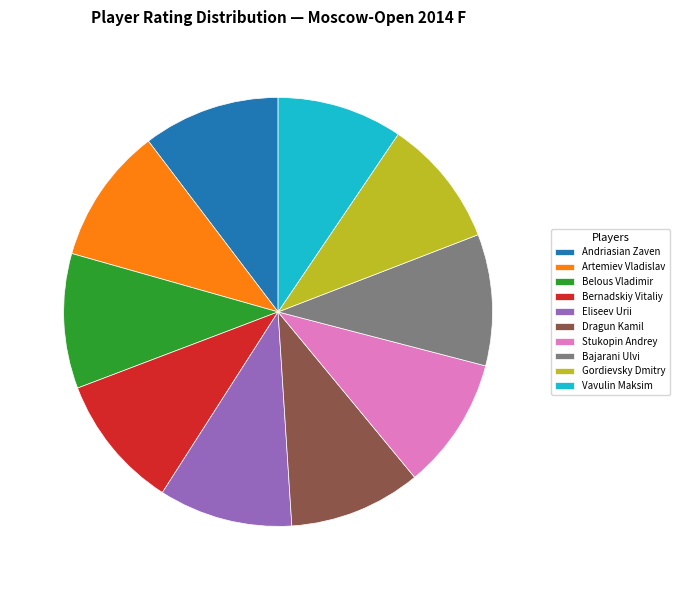

Does Vavulin Maksim account for over 50% of the chart?

No